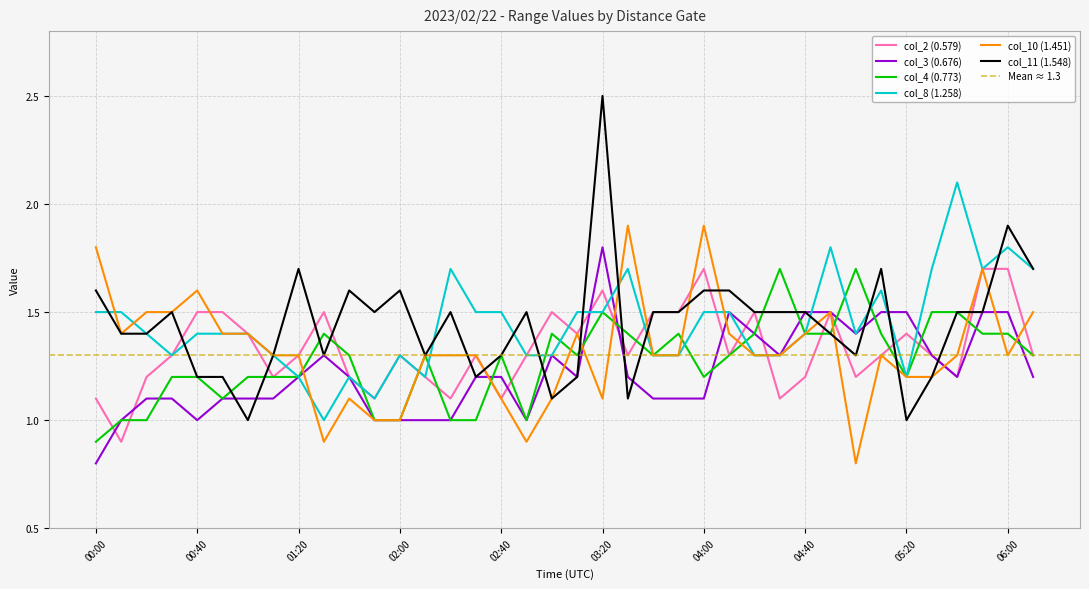

Reading left to right, list all the values displayed in this chart.

col_2 (0.579): 00:00=1.1	00:10=0.9	00:20=1.2	00:30=1.3	00:40=1.5	00:50=1.5	01:00=1.4	01:10=1.2	01:20=1.3	01:30=1.5	01:40=1.2	01:50=1.1	02:00=1.3	02:10=1.2	02:20=1.1	02:30=1.3	02:40=1.1	02:50=1.3	03:00=1.5	03:10=1.4	03:20=1.6	03:30=1.3	03:40=1.5	03:50=1.5	04:00=1.7	04:10=1.3	04:20=1.5	04:30=1.1	04:40=1.2	04:50=1.5	05:00=1.2	05:10=1.3	05:20=1.4	05:30=1.3	05:40=1.2	05:50=1.7	06:00=1.7	06:10=1.3
col_3 (0.676): 00:00=0.8	00:10=1.0	00:20=1.1	00:30=1.1	00:40=1.0	00:50=1.1	01:00=1.1	01:10=1.1	01:20=1.2	01:30=1.3	01:40=1.2	01:50=1.0	02:00=1.0	02:10=1.0	02:20=1.0	02:30=1.2	02:40=1.2	02:50=1.0	03:00=1.3	03:10=1.2	03:20=1.8	03:30=1.2	03:40=1.1	03:50=1.1	04:00=1.1	04:10=1.5	04:20=1.4	04:30=1.3	04:40=1.5	04:50=1.5	05:00=1.4	05:10=1.5	05:20=1.5	05:30=1.3	05:40=1.2	05:50=1.5	06:00=1.5	06:10=1.2
col_4 (0.773): 00:00=0.9	00:10=1.0	00:20=1.0	00:30=1.2	00:40=1.2	00:50=1.1	01:00=1.2	01:10=1.2	01:20=1.2	01:30=1.4	01:40=1.3	01:50=1.0	02:00=1.0	02:10=1.3	02:20=1.0	02:30=1.0	02:40=1.3	02:50=1.0	03:00=1.4	03:10=1.3	03:20=1.5	03:30=1.4	03:40=1.3	03:50=1.4	04:00=1.2	04:10=1.3	04:20=1.4	04:30=1.7	04:40=1.4	04:50=1.4	05:00=1.7	05:10=1.4	05:20=1.2	05:30=1.5	05:40=1.5	05:50=1.4	06:00=1.4	06:10=1.3
col_8 (1.258): 00:00=1.5	00:10=1.5	00:20=1.4	00:30=1.3	00:40=1.4	00:50=1.4	01:00=1.4	01:10=1.3	01:20=1.2	01:30=1.0	01:40=1.2	01:50=1.1	02:00=1.3	02:10=1.2	02:20=1.7	02:30=1.5	02:40=1.5	02:50=1.3	03:00=1.3	03:10=1.5	03:20=1.5	03:30=1.7	03:40=1.3	03:50=1.3	04:00=1.5	04:10=1.5	04:20=1.3	04:30=1.3	04:40=1.4	04:50=1.8	05:00=1.4	05:10=1.6	05:20=1.2	05:30=1.7	05:40=2.1	05:50=1.7	06:00=1.8	06:10=1.7
col_10 (1.451): 00:00=1.8	00:10=1.4	00:20=1.5	00:30=1.5	00:40=1.6	00:50=1.4	01:00=1.4	01:10=1.3	01:20=1.3	01:30=0.9	01:40=1.1	01:50=1.0	02:00=1.0	02:10=1.3	02:20=1.3	02:30=1.3	02:40=1.1	02:50=0.9	03:00=1.1	03:10=1.4	03:20=1.1	03:30=1.9	03:40=1.3	03:50=1.3	04:00=1.9	04:10=1.4	04:20=1.3	04:30=1.3	04:40=1.4	04:50=1.5	05:00=0.8	05:10=1.3	05:20=1.2	05:30=1.2	05:40=1.3	05:50=1.7	06:00=1.3	06:10=1.5
col_11 (1.548): 00:00=1.6	00:10=1.4	00:20=1.4	00:30=1.5	00:40=1.2	00:50=1.2	01:00=1.0	01:10=1.3	01:20=1.7	01:30=1.3	01:40=1.6	01:50=1.5	02:00=1.6	02:10=1.3	02:20=1.5	02:30=1.2	02:40=1.3	02:50=1.5	03:00=1.1	03:10=1.2	03:20=2.5	03:30=1.1	03:40=1.5	03:50=1.5	04:00=1.6	04:10=1.6	04:20=1.5	04:30=1.5	04:40=1.5	04:50=1.4	05:00=1.3	05:10=1.7	05:20=1.0	05:30=1.2	05:40=1.5	05:50=1.5	06:00=1.9	06:10=1.7